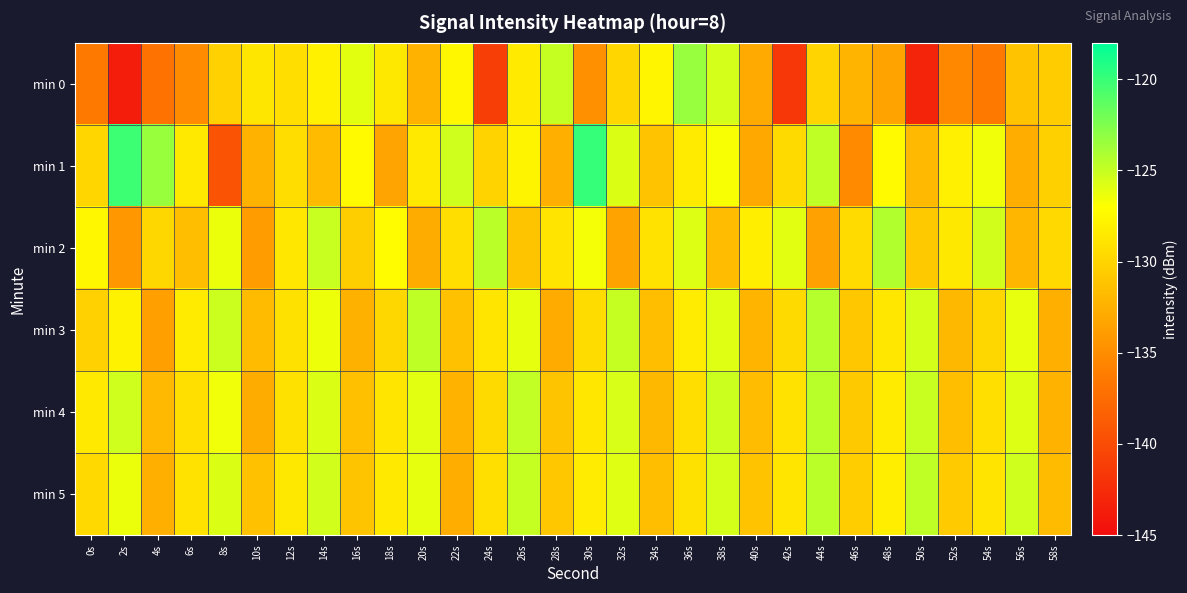

At which category is the sum across all series the highest?

38s